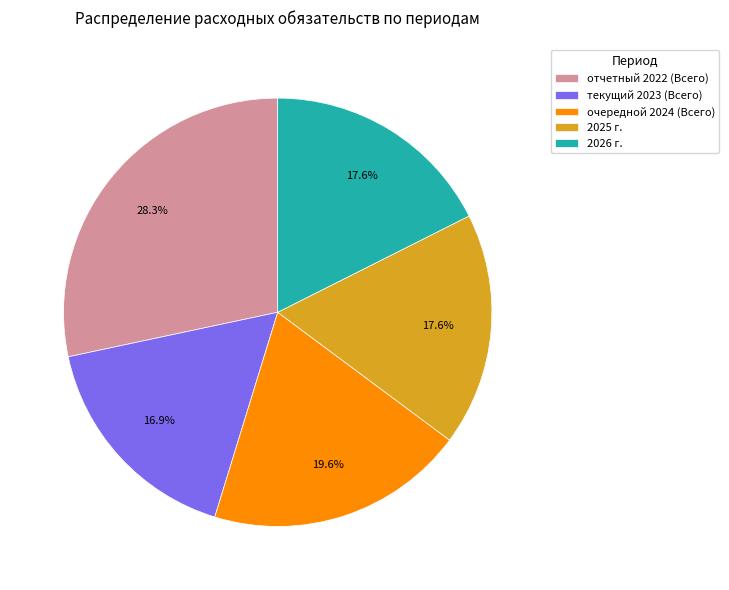

Is the sum of 2025 г. and очередной 2024 (Всего) greater than half?

No